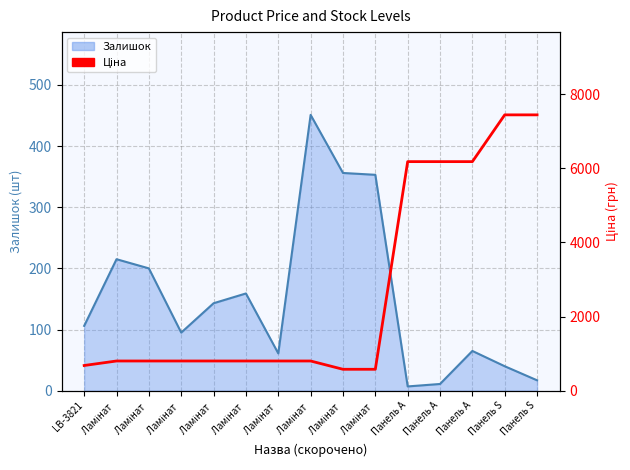

The value at LB-3821 is 680.4. True or false?

True